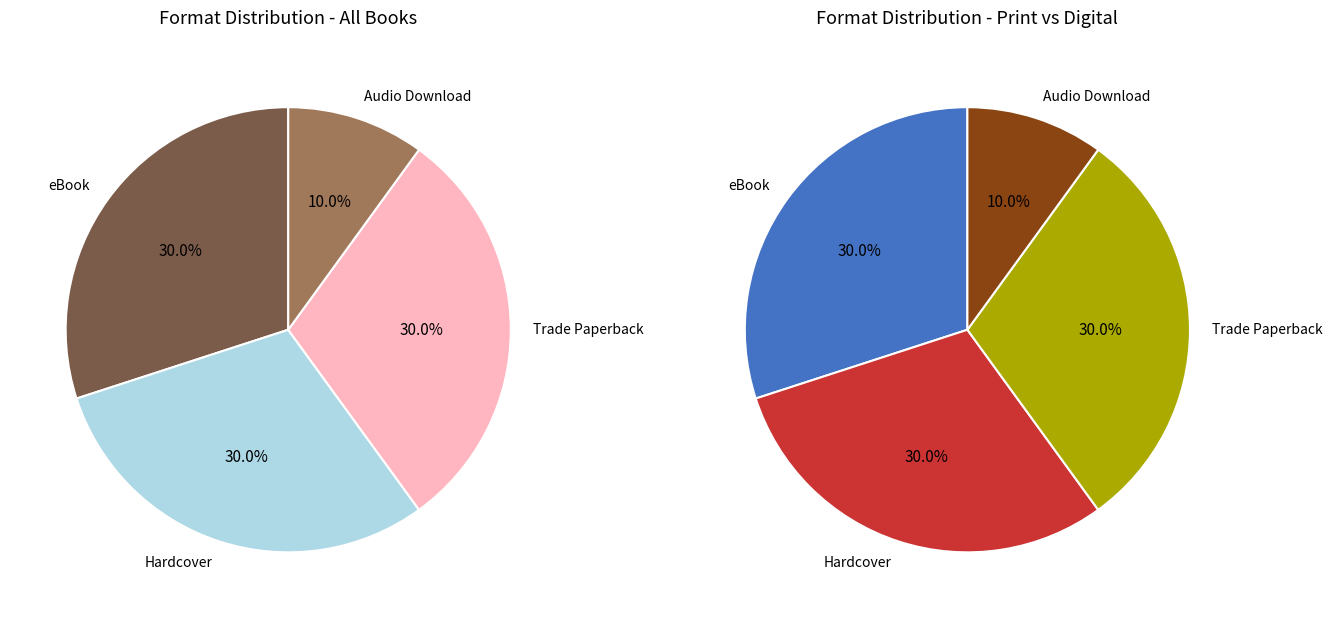

Is there a majority slice in this chart?

No